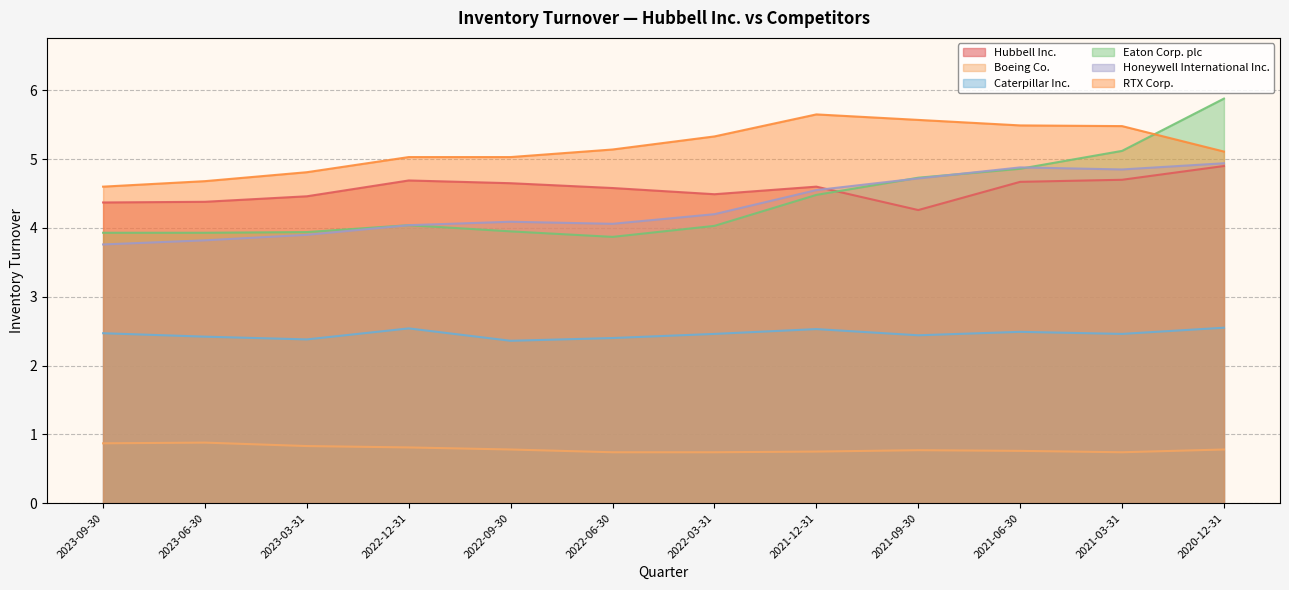

At 2022-12-31, list the series in order from largest to smallest.

RTX Corp., Hubbell Inc., Eaton Corp. plc, Honeywell International Inc., Caterpillar Inc., Boeing Co.